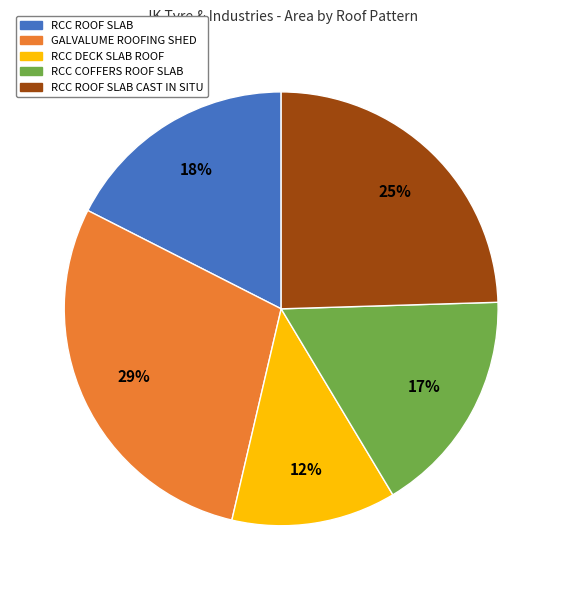

Is there any slice that represents more than half of the pie?

No